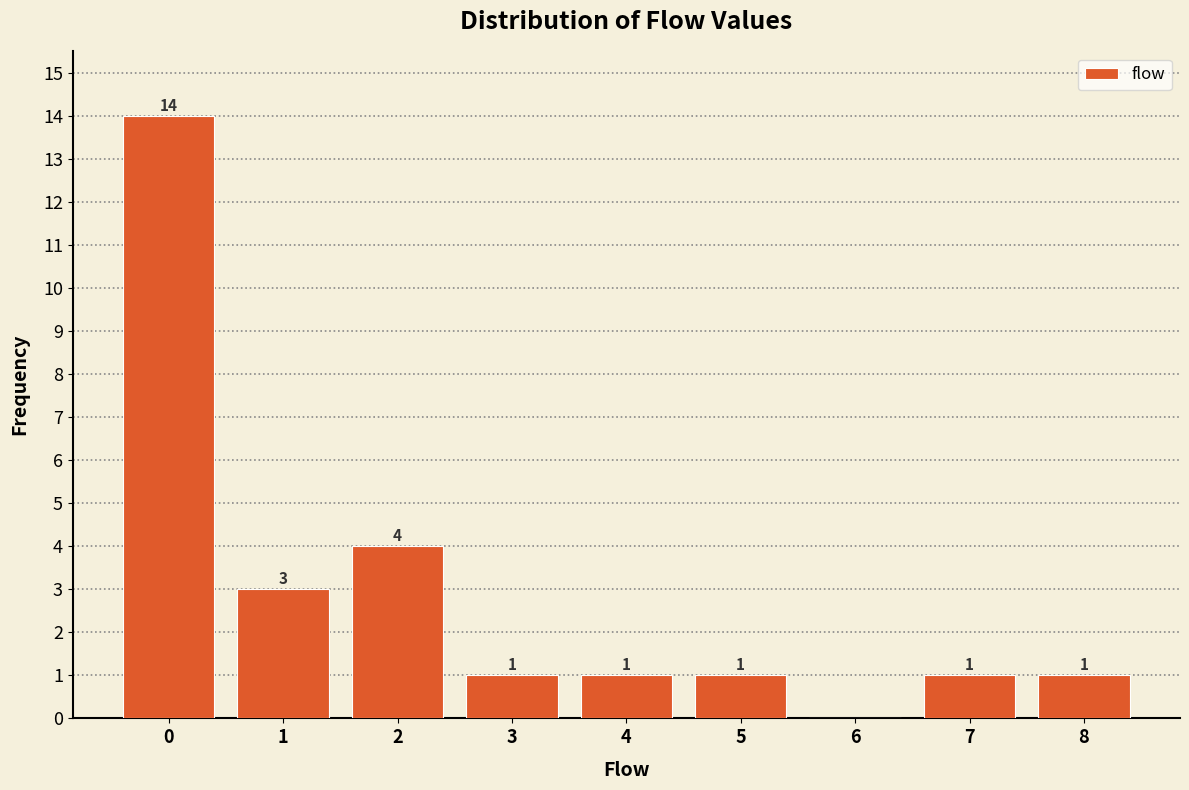

Over which range of the x-axis is the bar tallest?

-0.5 to 0.5